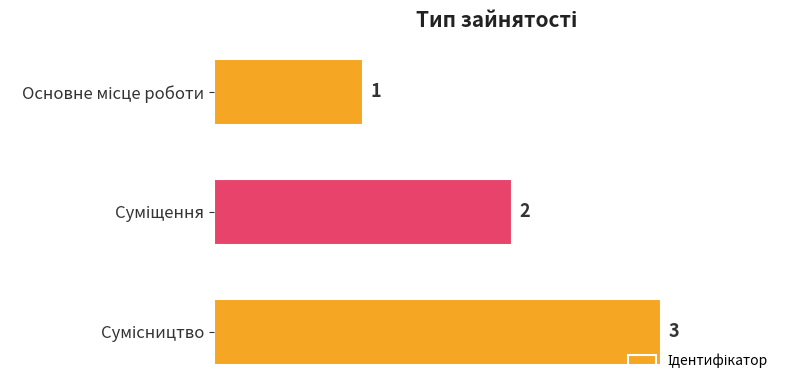

How many data points are less than 2?

1